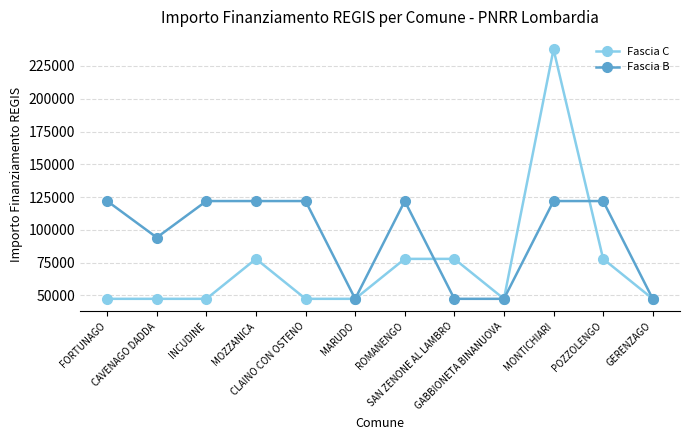

Reading right to left, list all the values displayed in this chart.

Fascia C: GERENZAGO=47427	POZZOLENGO=77897	MONTICHIARI=237681	GABBIONETA BINANUOVA=47427	SAN ZENONE AL LAMBRO=77897	ROMANENGO=77897	MARUDO=47427	CLAINO CON OSTENO=47427	MOZZANICA=77897	INCUDINE=47427	CAVENAGO DADDA=47427	FORTUNAGO=47427
Fascia B: GERENZAGO=47427	POZZOLENGO=121992	MONTICHIARI=121992	GABBIONETA BINANUOVA=47427	SAN ZENONE AL LAMBRO=47427	ROMANENGO=121992	MARUDO=47427	CLAINO CON OSTENO=121992	MOZZANICA=121992	INCUDINE=121992	CAVENAGO DADDA=94172	FORTUNAGO=121992